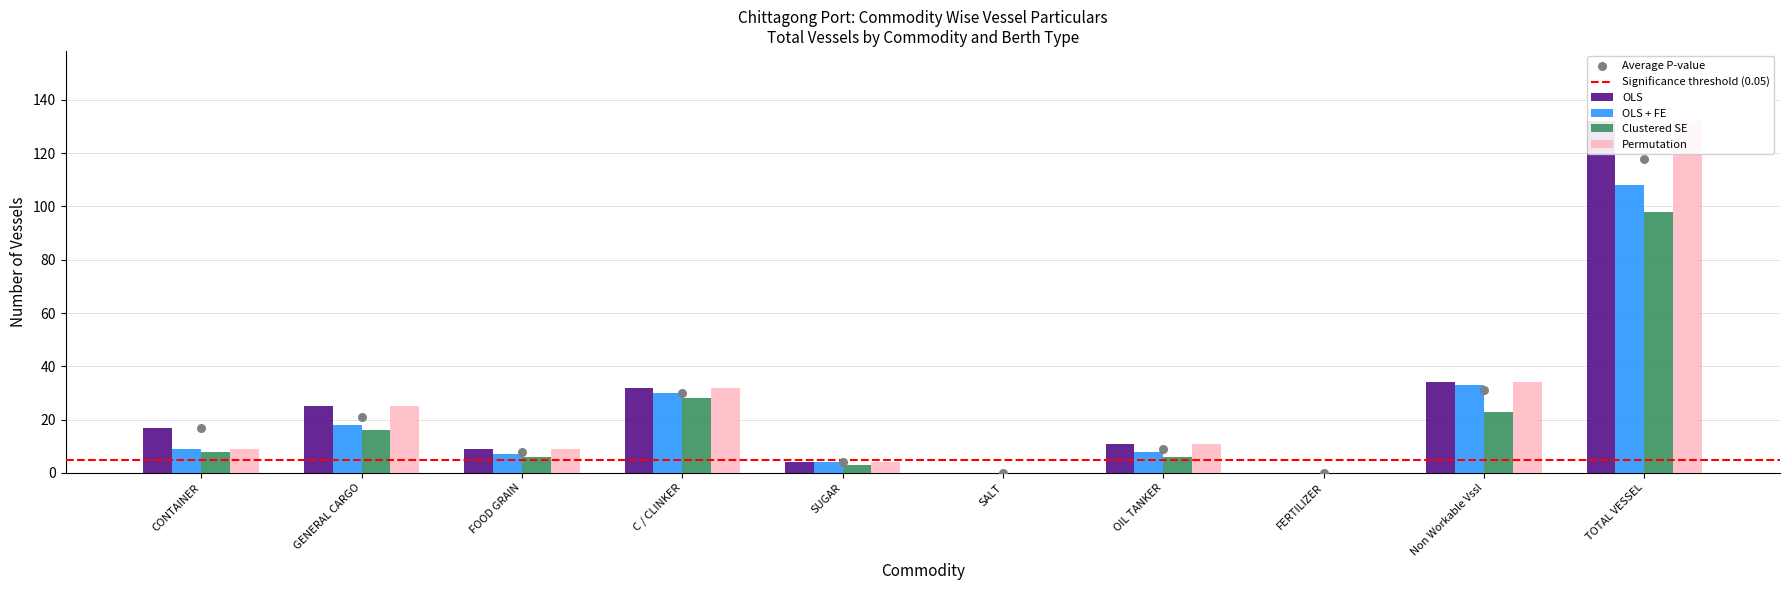

Which series reaches the minimum Y coordinate?

OLS